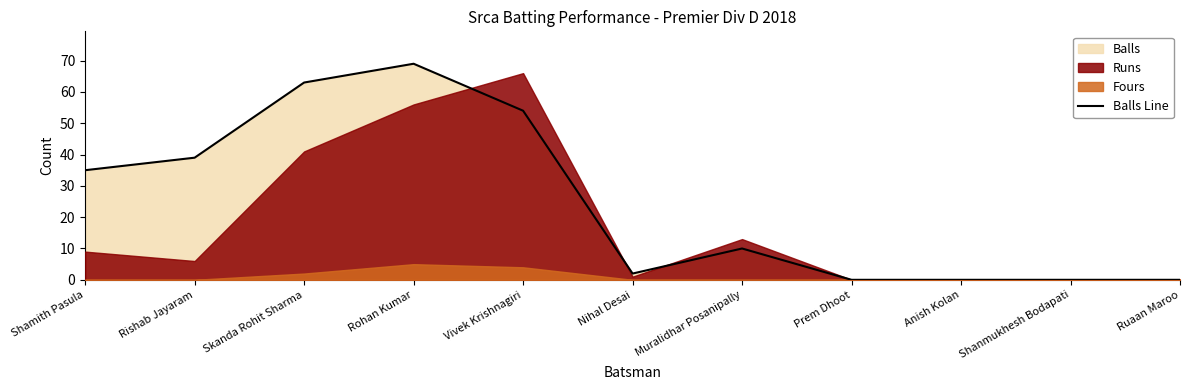

The chart shows a value of 27 at Vivek Krishnagiri. True or false?

False